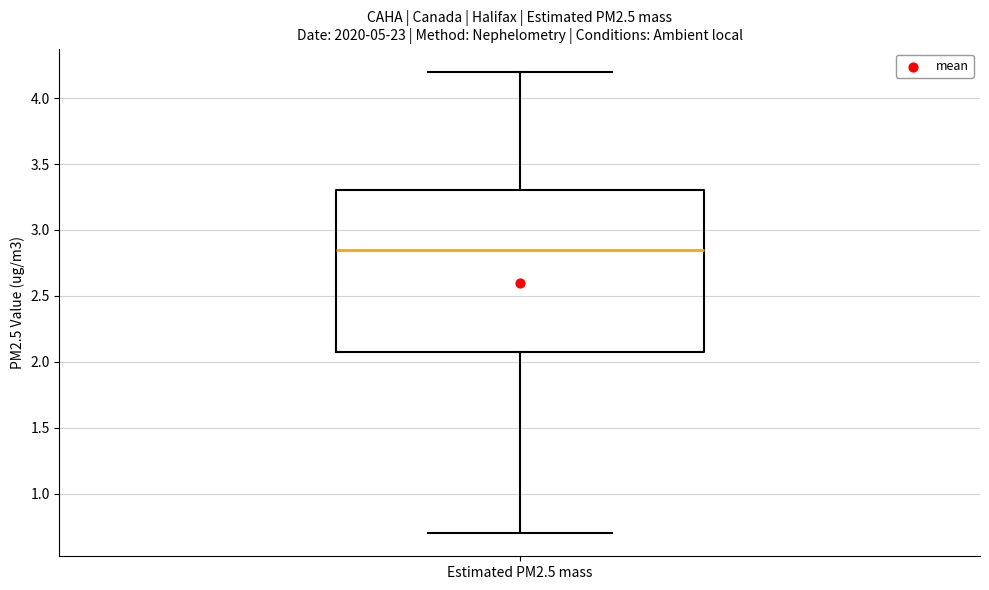

Read this box plot against the y-axis: the position of the median line, the range covered by the box, and the ends of both whiskers. The values are not printed on the chart, so give them approximately, as read against the axis.

median 2.85, box 2.10 to 3.30, whiskers 0.70 to 4.20